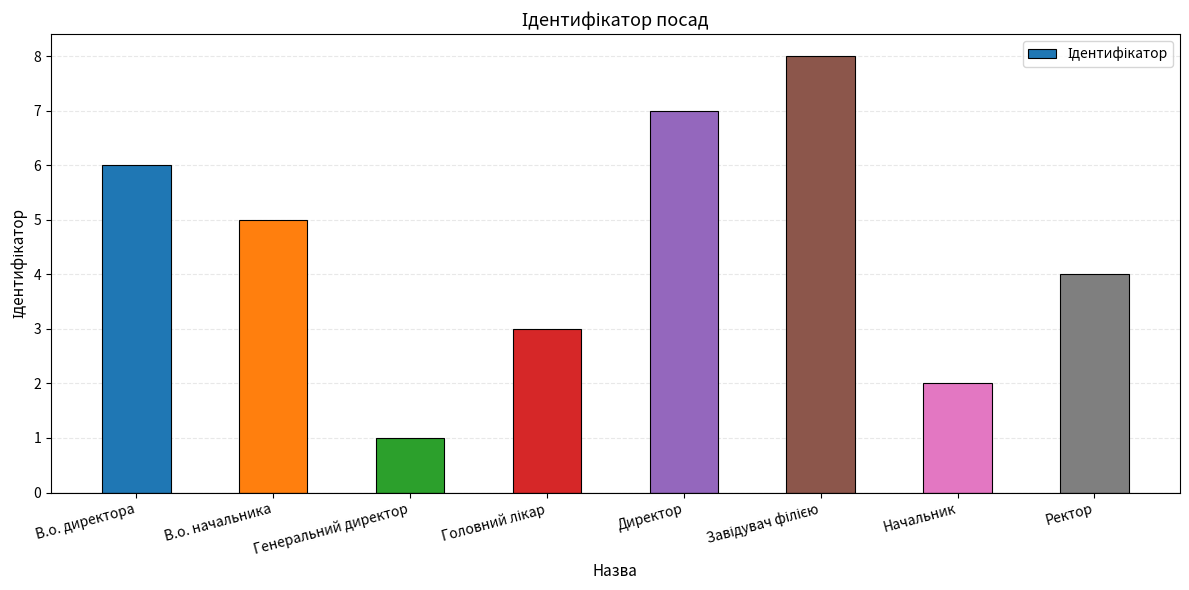

Which has a higher value, В.о. директора or Генеральний директор?

В.о. директора